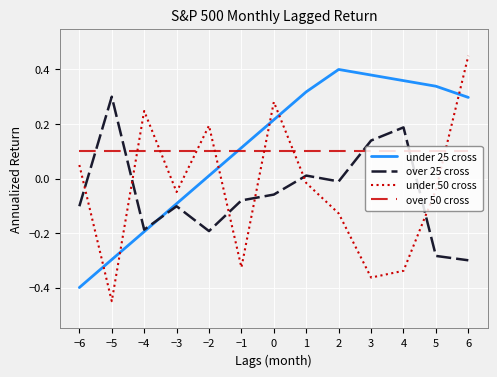

Which series has the largest total across all categories?

under 25 cross